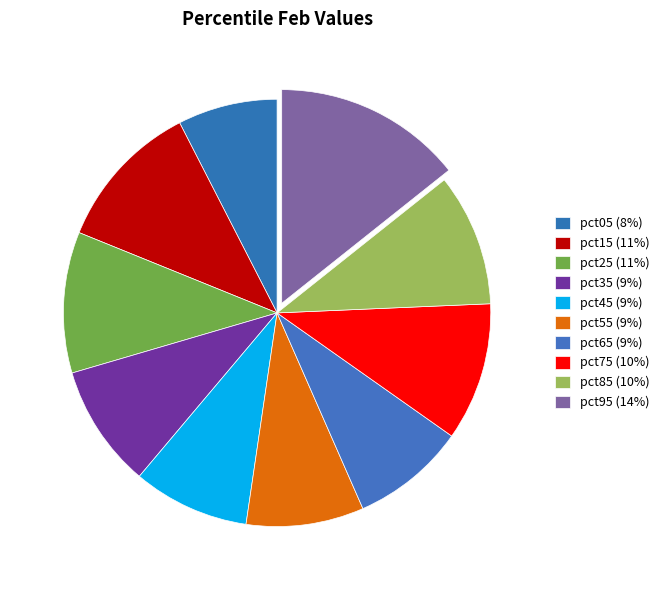

Which category has the biggest portion of the pie?

pct95